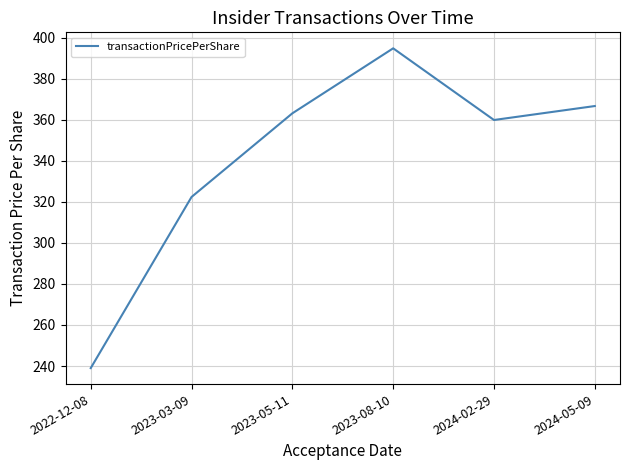

What position from the right is 2023-05-11?

4